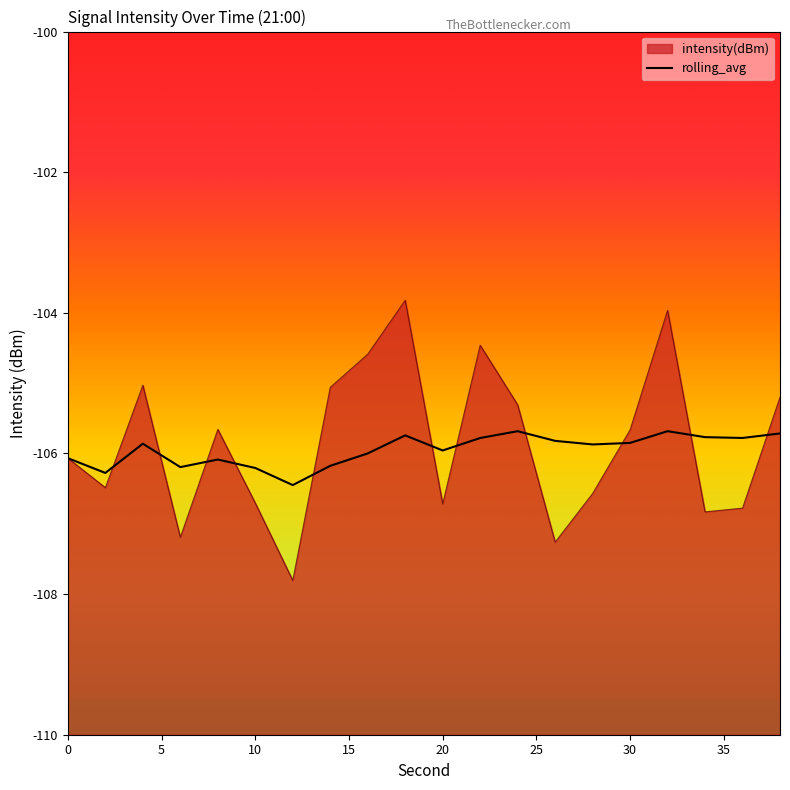

How many intersections are there between intensity(dBm) and rolling_avg?

11